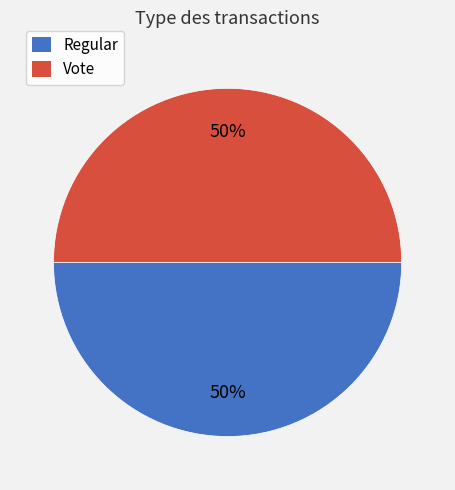

To the nearest percent, what is the average slice percentage?

50%